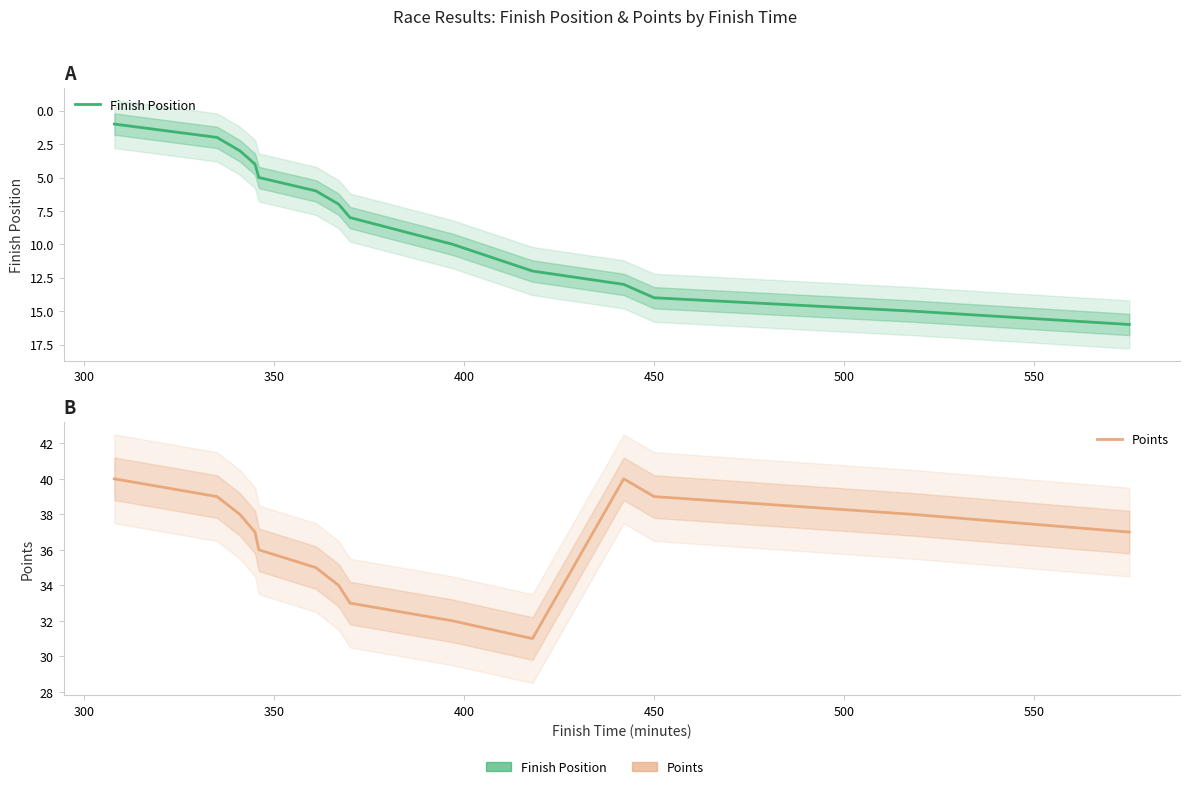

Which series has the largest range (max minus min)?

Finish Position